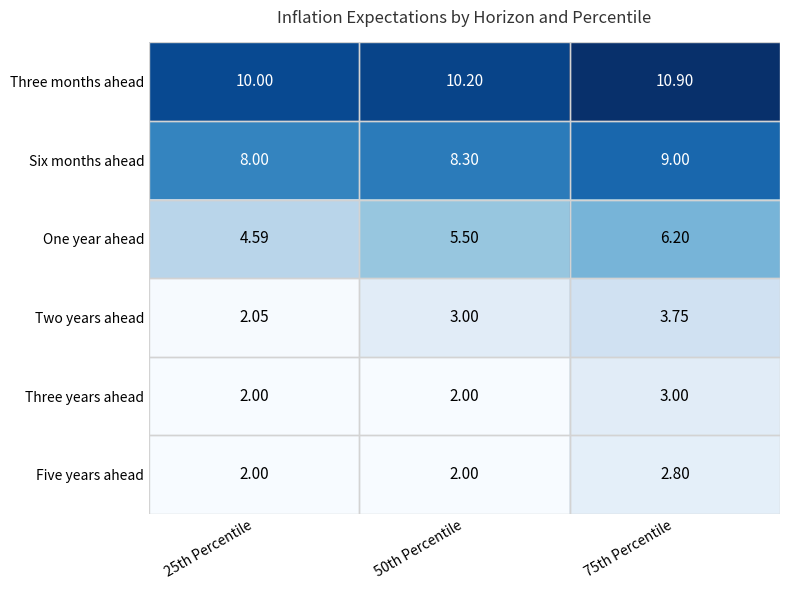

Which label corresponds to the largest value in the chart?

75th Percentile